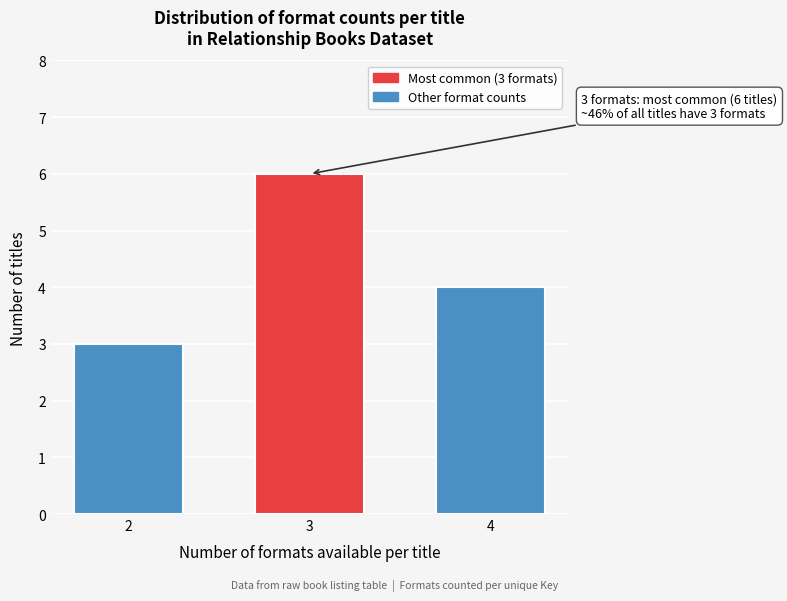

Reading left to right, transcribe all the data shown in this chart.

3	6	4